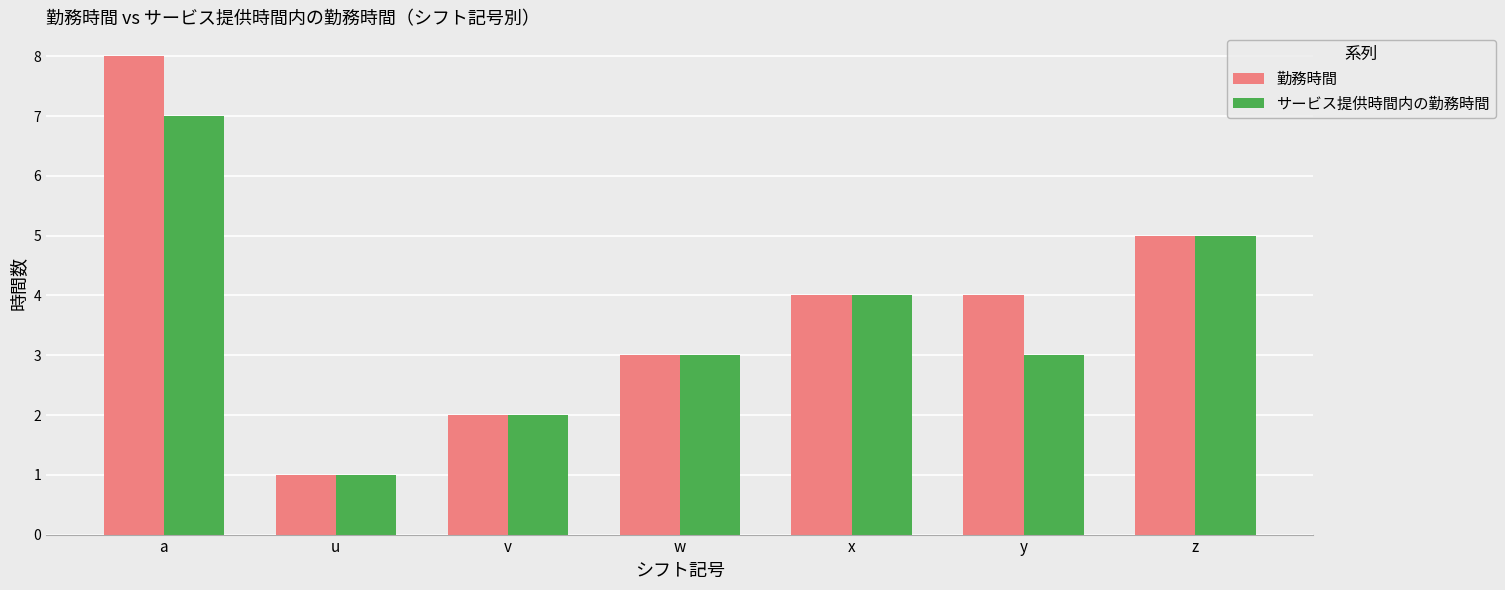

What is the label of the 4th bar from the left?

w